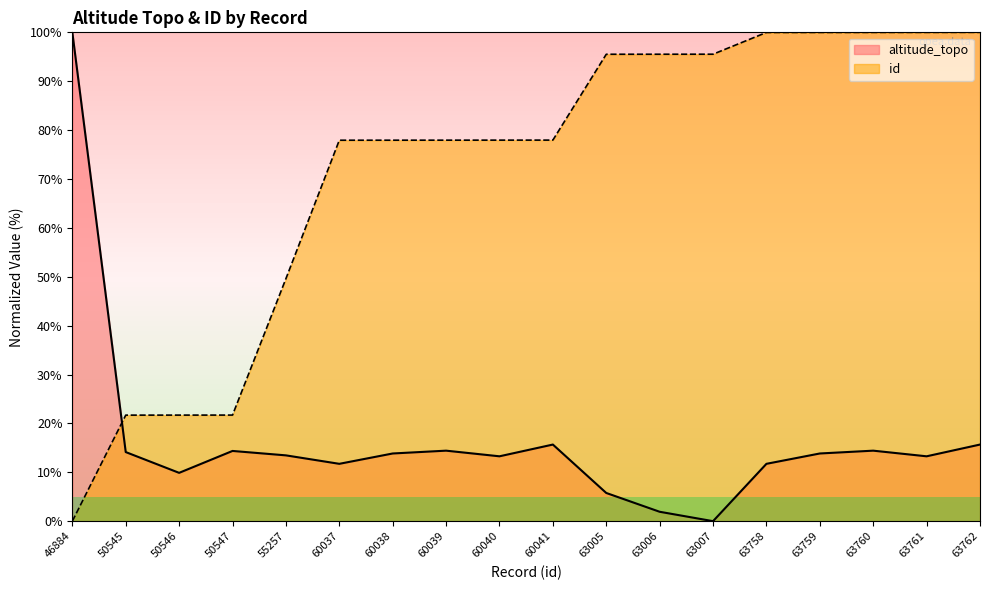

True or false: id has a value of 30.2 at 63006.

False